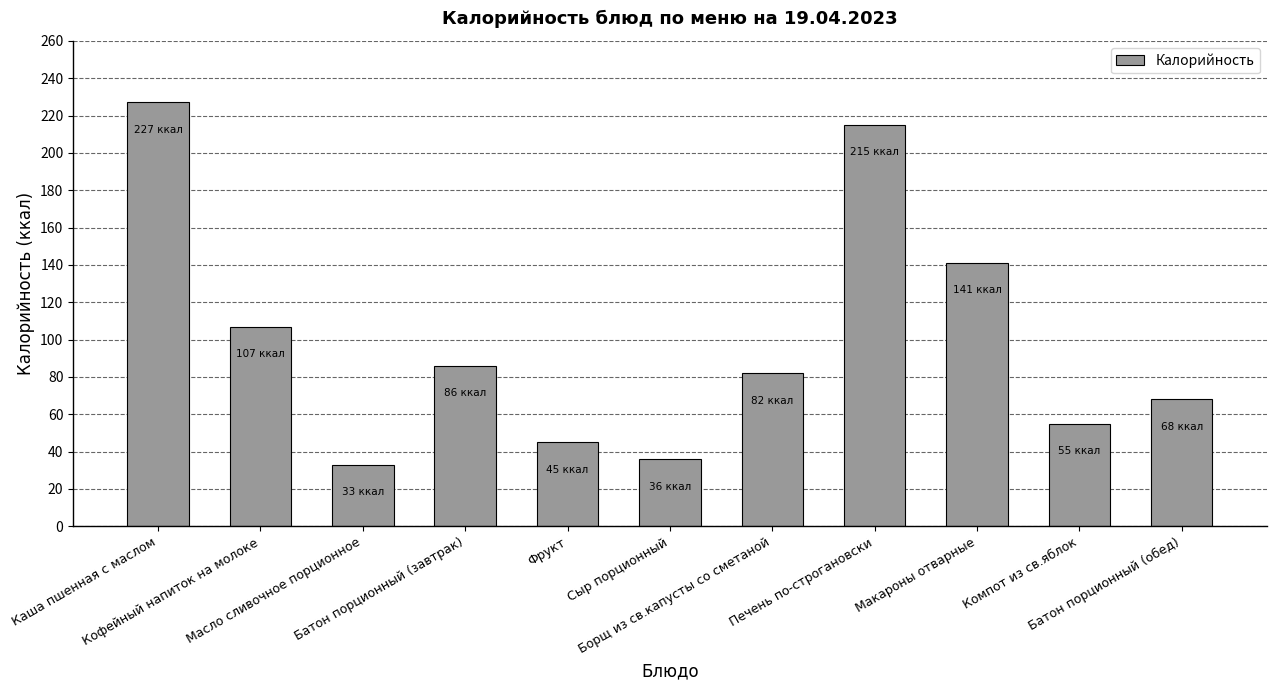

What is the difference between the values at Батон порционный (обед) and Кофейный напиток на молоке?

39